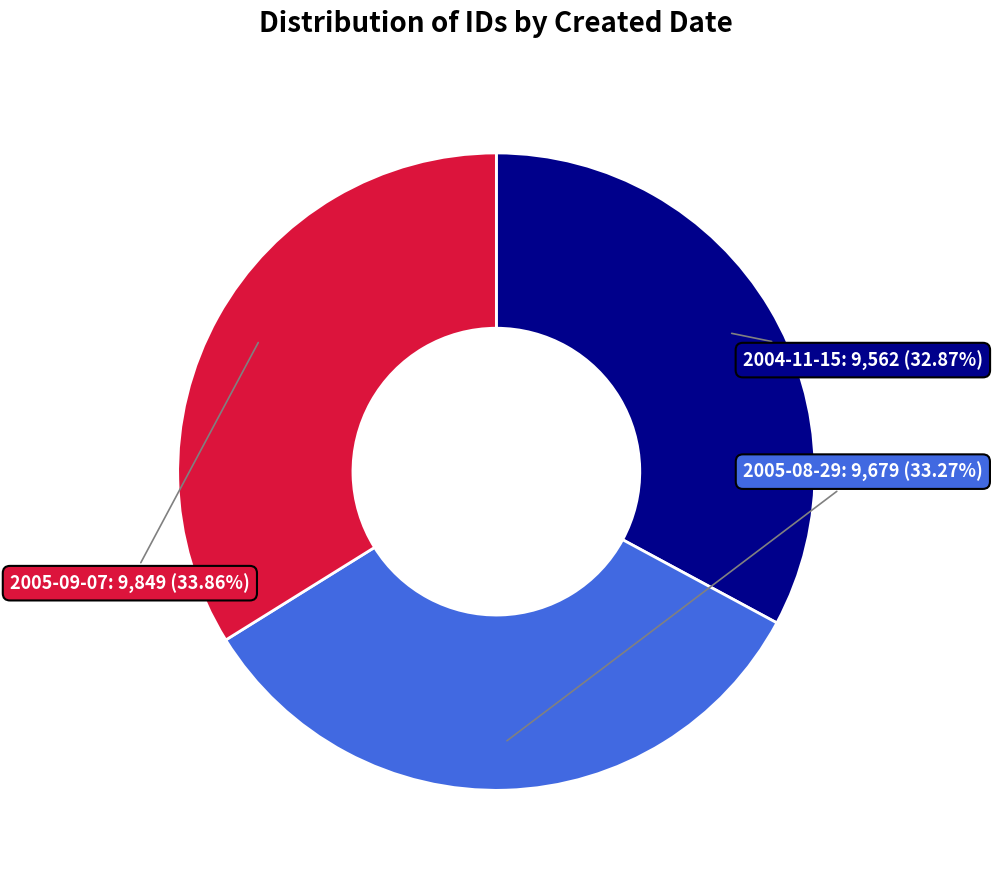

True or false: 2005-08-29 accounts for 45% of the total.

False